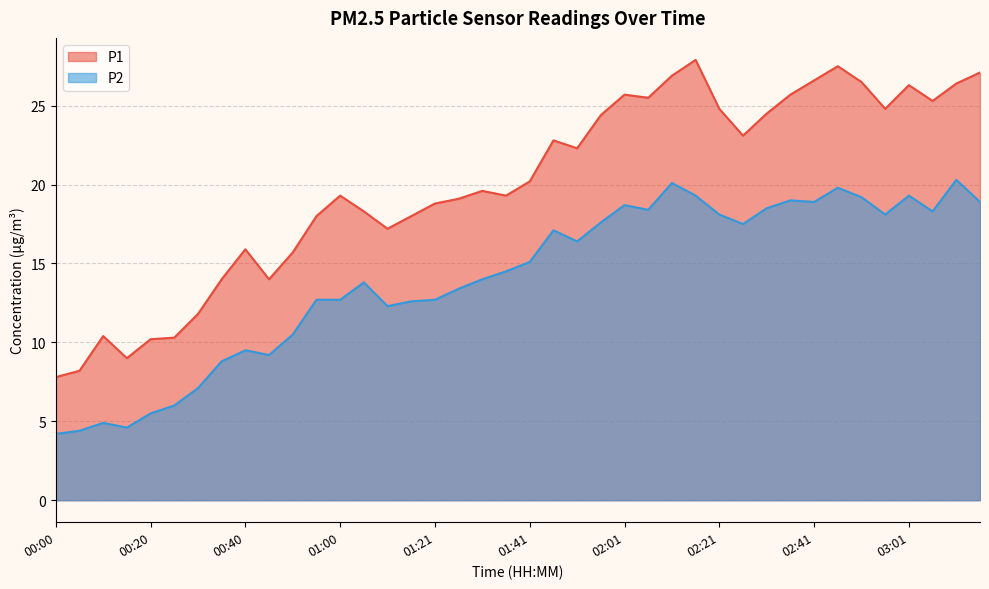

The value of P2 at 02:16 is 19.3. True or false?

True